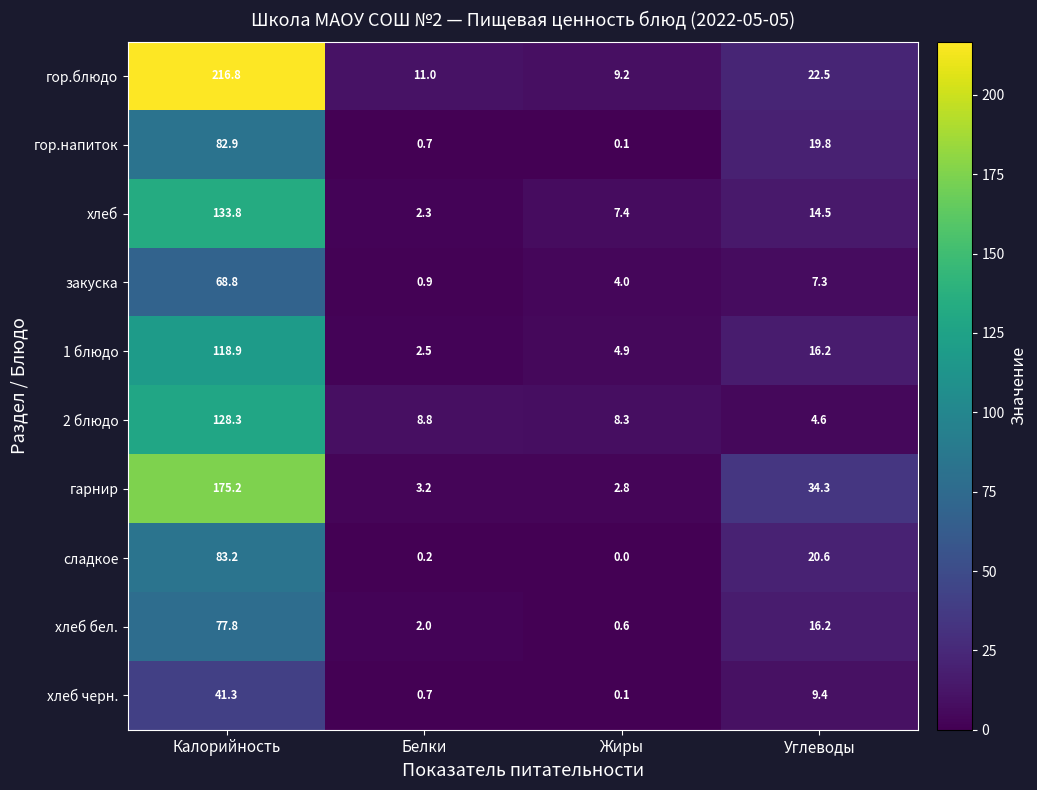

Is it true that хлеб equals 13.0 at Жиры?

False